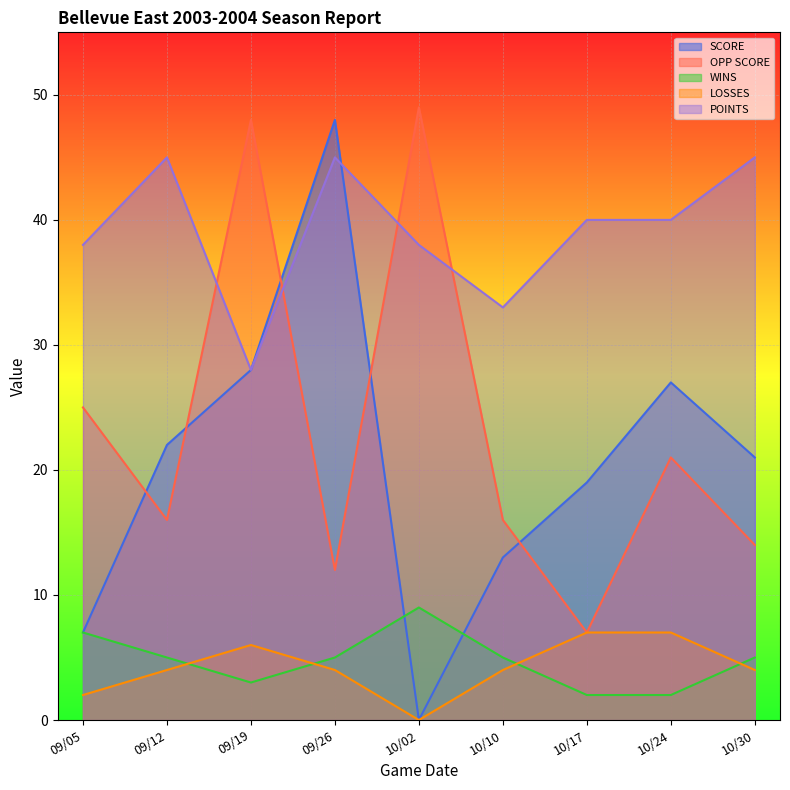

What is the sum of the POINTS values at 10/02 and 10/10?

71